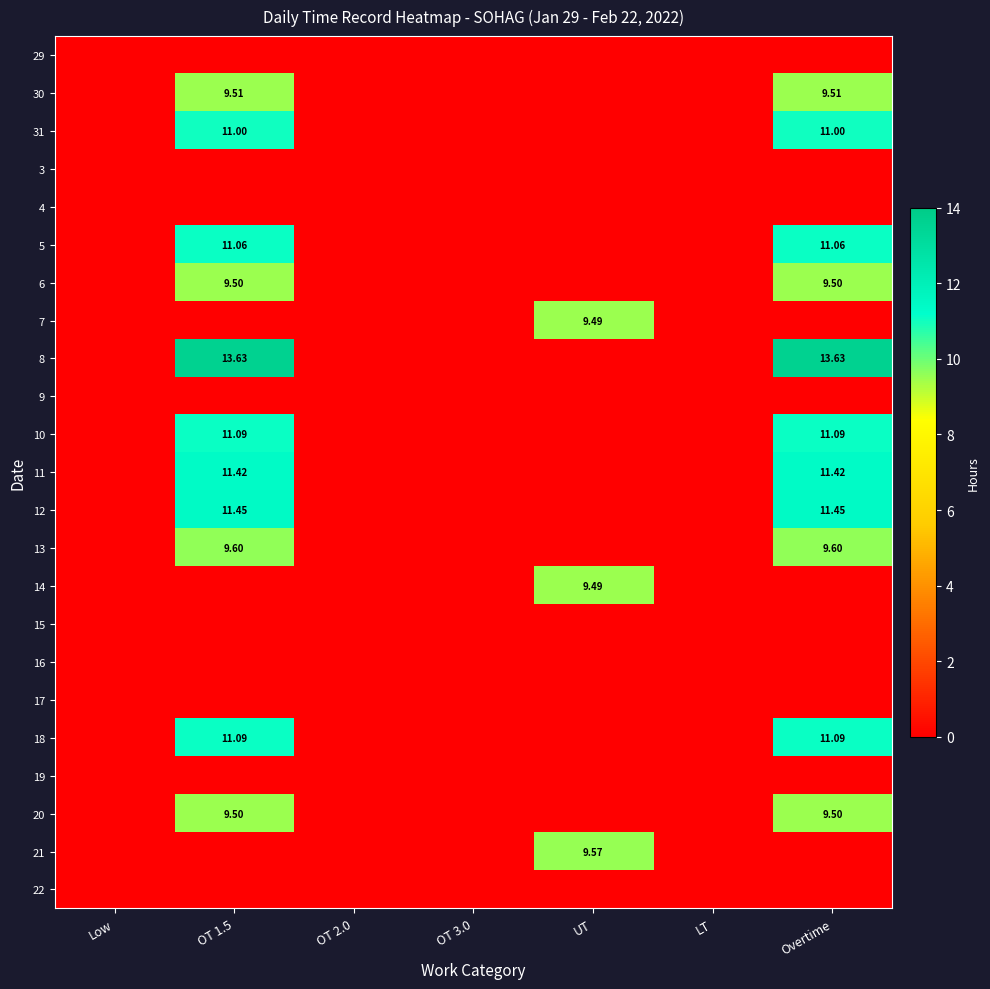

Is it true that 9 equals 0.0 at Low?

True